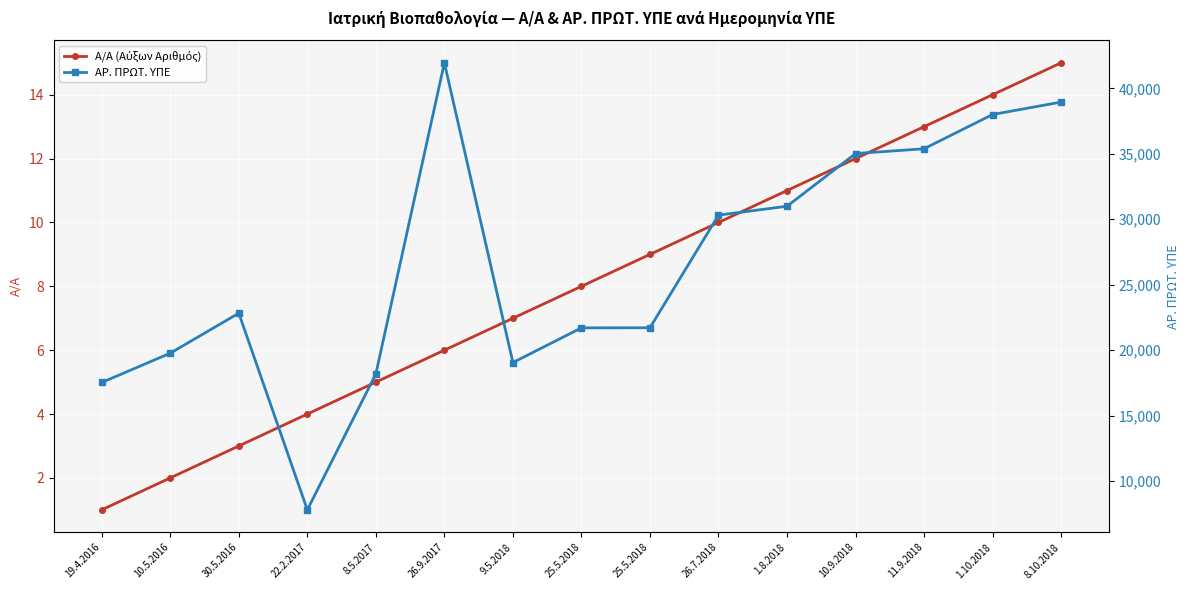

True or false: ΑΡ. ΠΡΩΤ. ΥΠΕ has a value of 35021 at 10.9.2018.

True